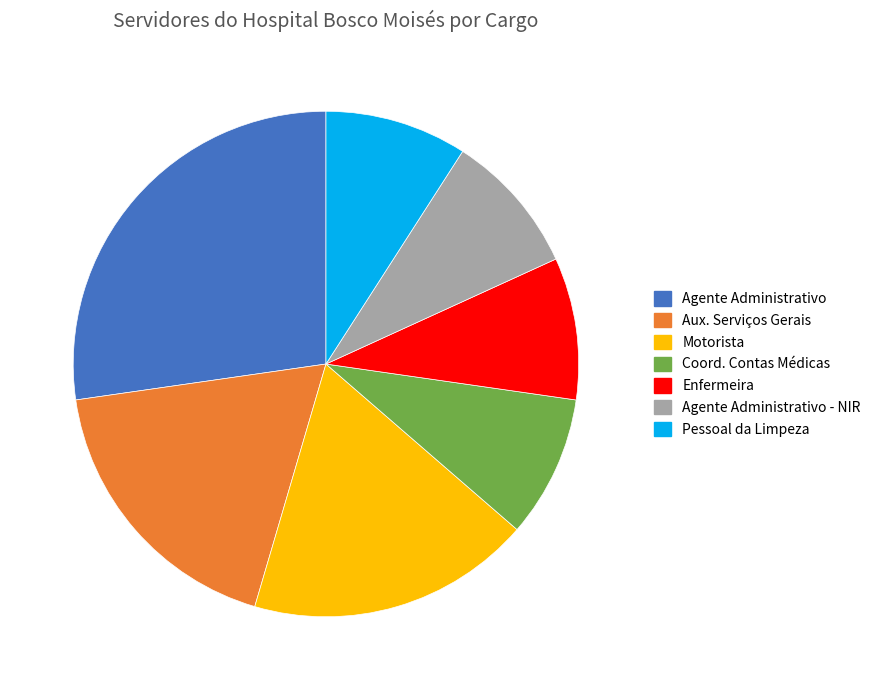

What is the largest slice in the pie chart?

Agente Administrativo